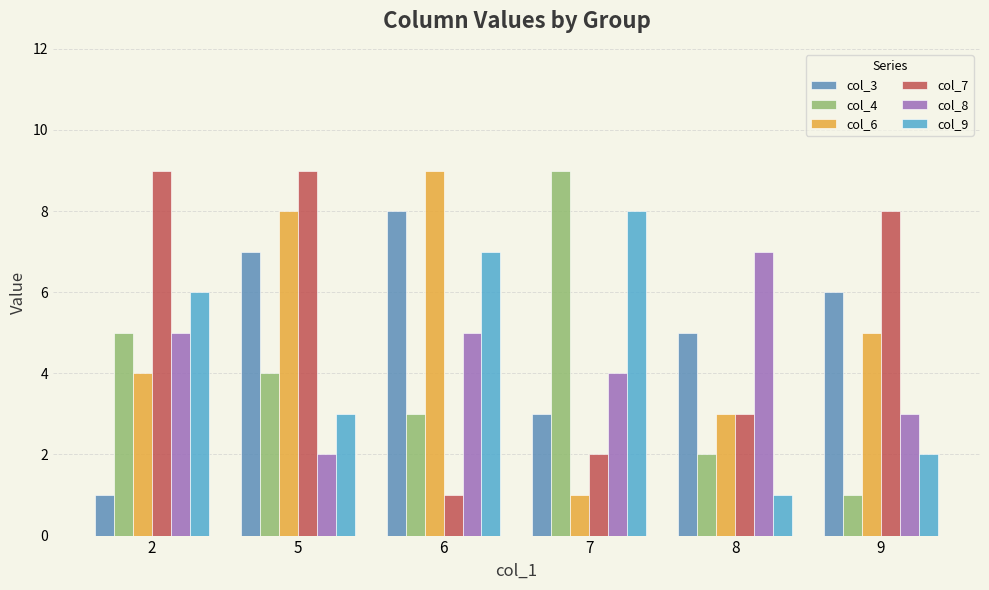

True or false: col_7 has a value of 2 at 6.

False